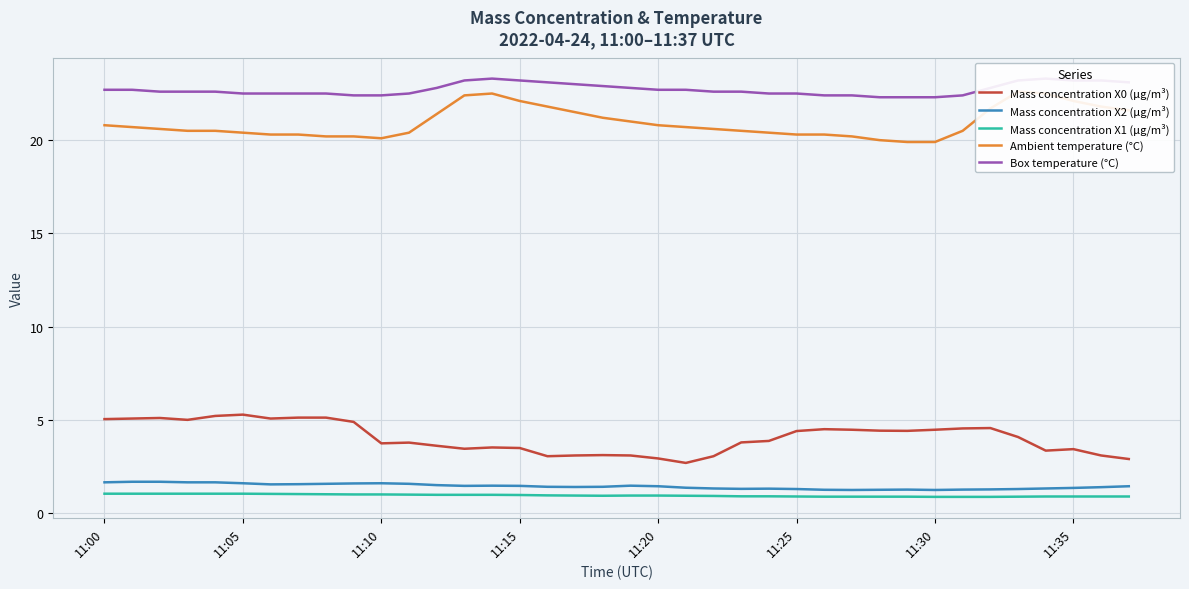

How many values in the Mass concentration X0 (μg/m³) series exceed 4?

19